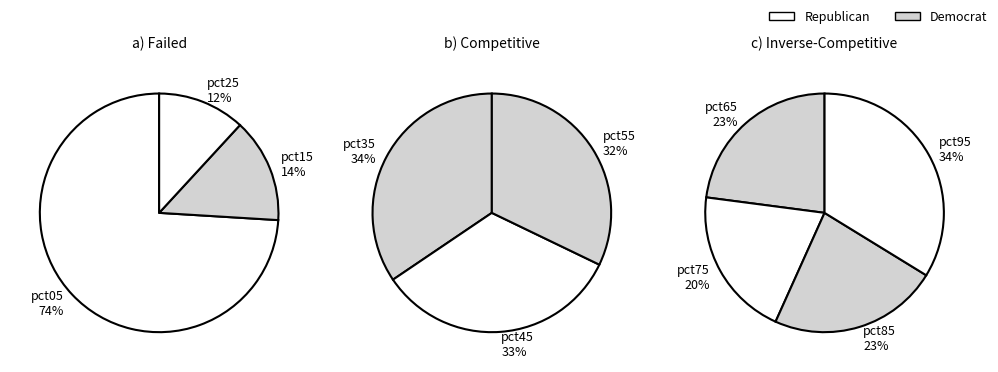

Is it true that pct45 is 12% of the pie?

False